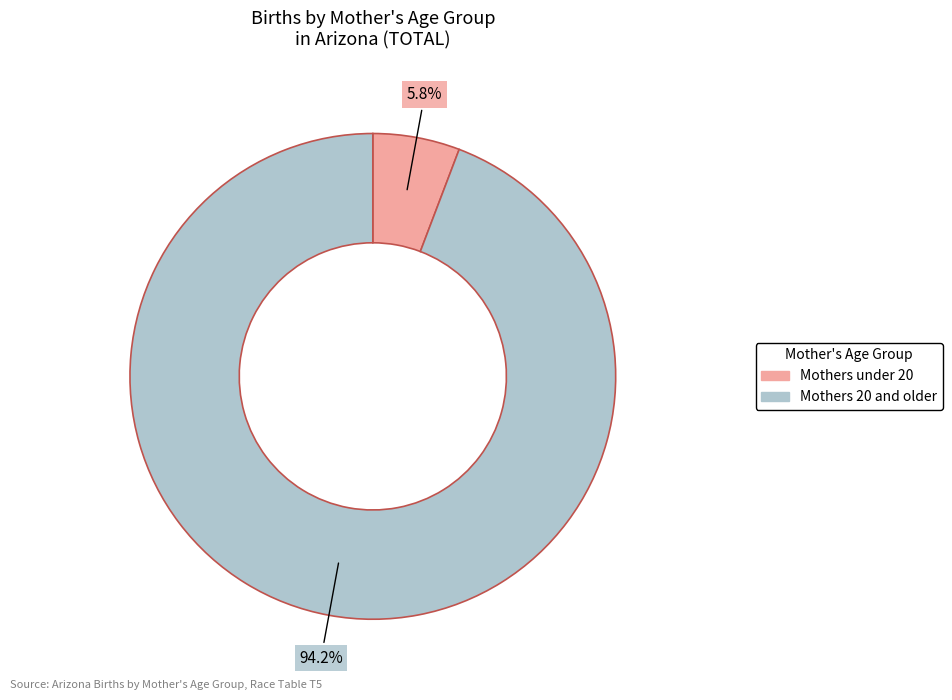

Is there any slice that represents more than half of the pie?

Yes